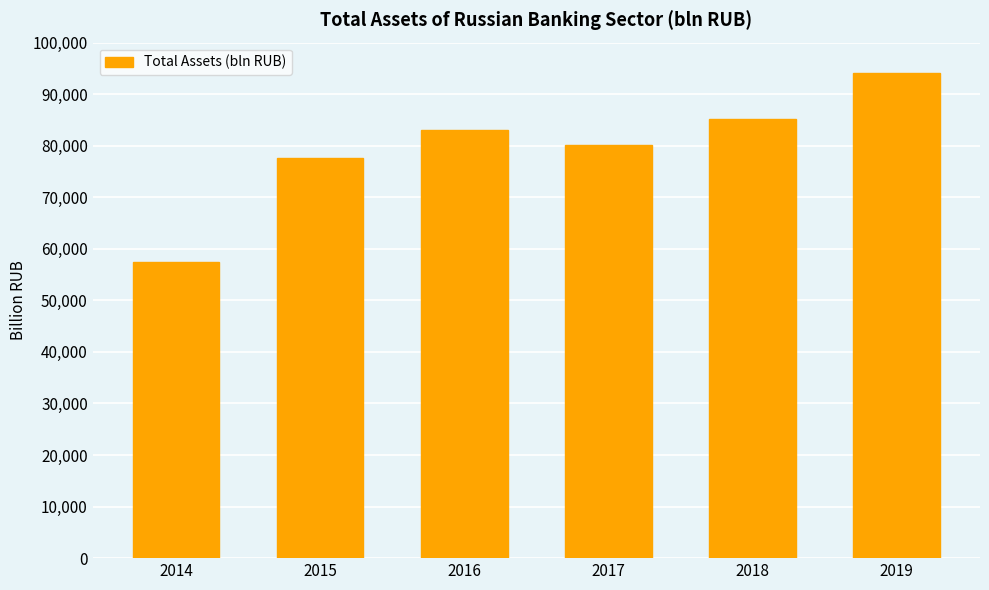

Reading left to right, transcribe all the data shown in this chart.

2014=57423.1	2015=77653.0	2016=82999.7	2017=80063.3	2018=85191.8	2019=94083.7